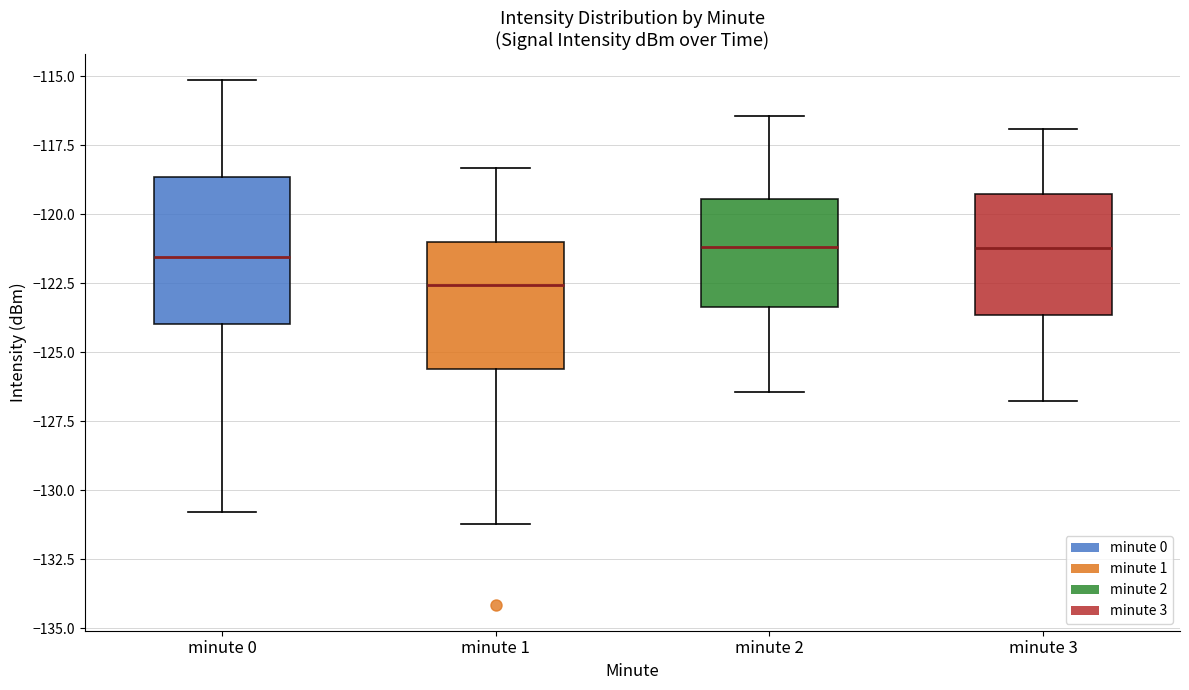

Reading left to right, transcribe this box plot: for each box, give where its median line is, the range the box spans, and where its two whiskers end, as read against the y-axis. The values are not printed on the chart, so give them approximately, as read against the axis.

minute 0: median -121.5, box -124.0 to -118.5, whiskers -131.0 to -115.0
minute 1: median -122.5, box -125.5 to -121.0, whiskers -131.0 to -118.5
minute 2: median -121.0, box -123.5 to -119.5, whiskers -126.5 to -116.5
minute 3: median -121.0, box -123.5 to -119.5, whiskers -127.0 to -117.0